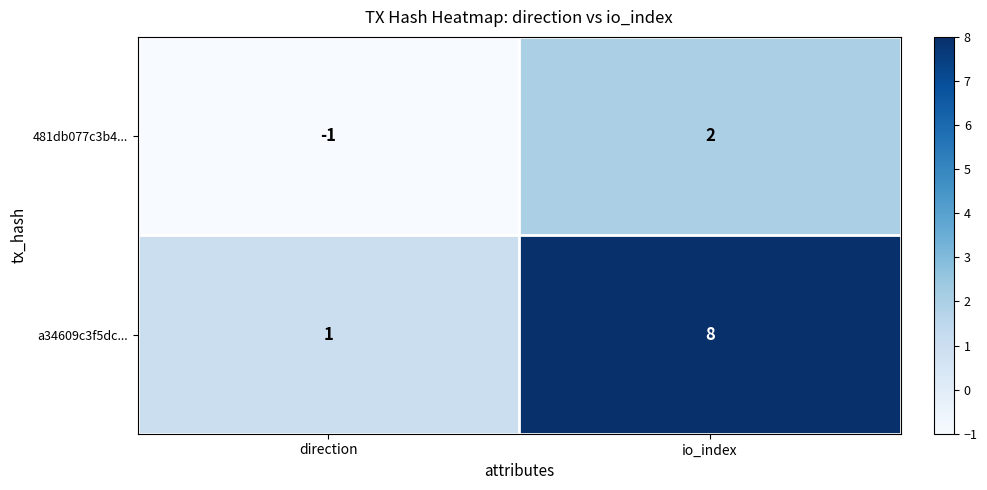

How many categories are shown in the chart?

2